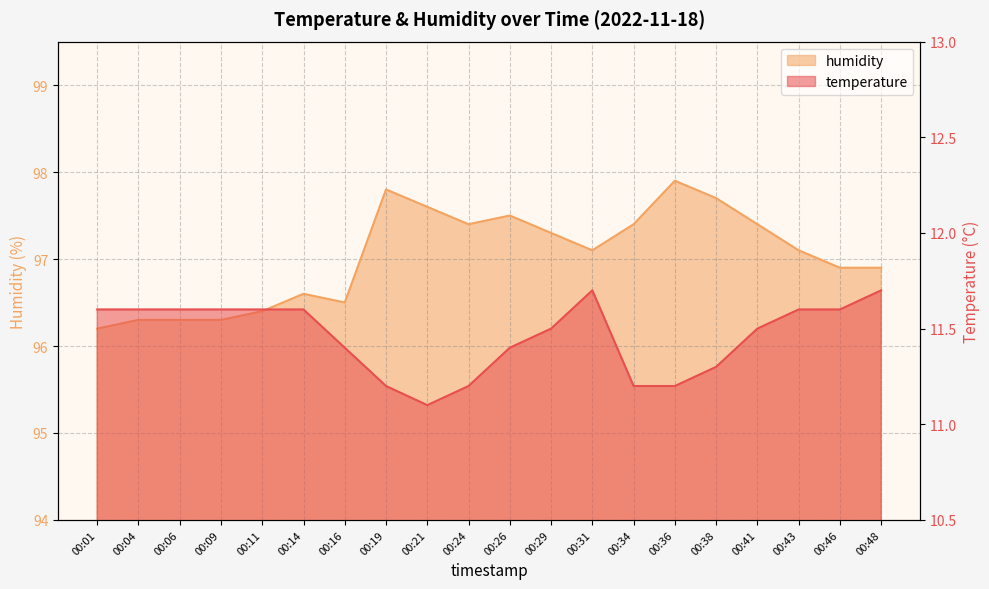

Reading left to right, transcribe all the data shown in this chart.

temperature: 00:01=11.6	00:04=11.6	00:06=11.6	00:09=11.6	00:11=11.6	00:14=11.6	00:16=11.4	00:19=11.2	00:21=11.1	00:24=11.2	00:26=11.4	00:29=11.5	00:31=11.7	00:34=11.2	00:36=11.2	00:38=11.3	00:41=11.5	00:43=11.6	00:46=11.6	00:48=11.7
humidity: 00:01=96.2	00:04=96.3	00:06=96.3	00:09=96.3	00:11=96.4	00:14=96.6	00:16=96.5	00:19=97.8	00:21=97.6	00:24=97.4	00:26=97.5	00:29=97.3	00:31=97.1	00:34=97.4	00:36=97.9	00:38=97.7	00:41=97.4	00:43=97.1	00:46=96.9	00:48=96.9